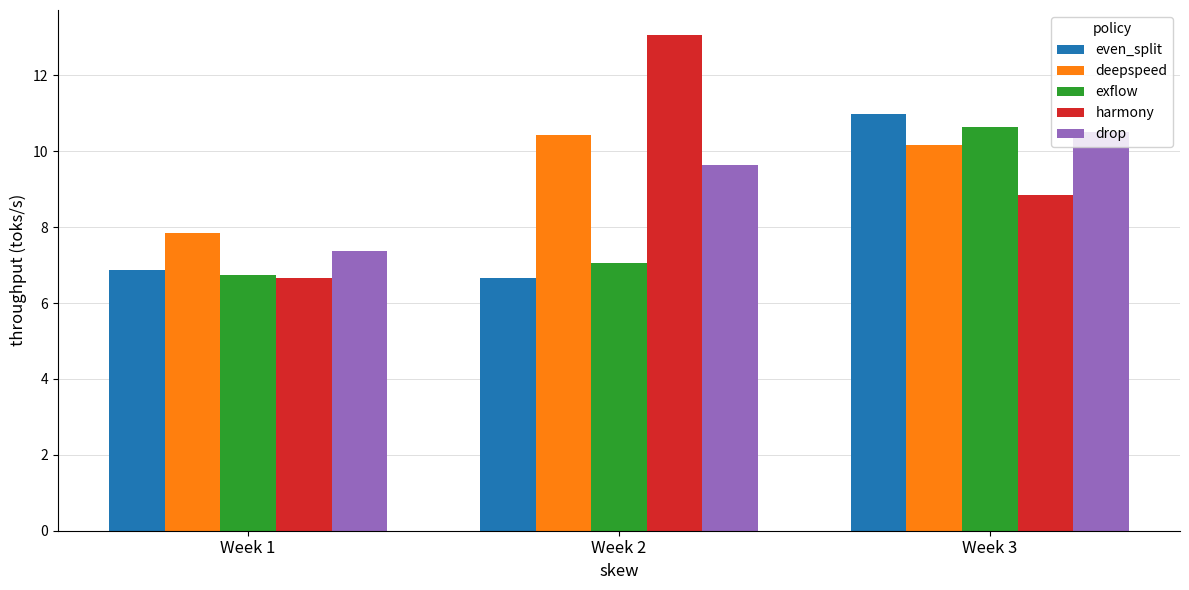

Reading right to left, transcribe all the data shown in this chart.

even_split: Week 3=11.0	Week 2=6.7	Week 1=6.9
deepspeed: Week 3=10.2	Week 2=10.4	Week 1=7.8
exflow: Week 3=10.6	Week 2=7.1	Week 1=6.7
harmony: Week 3=8.9	Week 2=13.1	Week 1=6.7
drop: Week 3=10.5	Week 2=9.6	Week 1=7.4